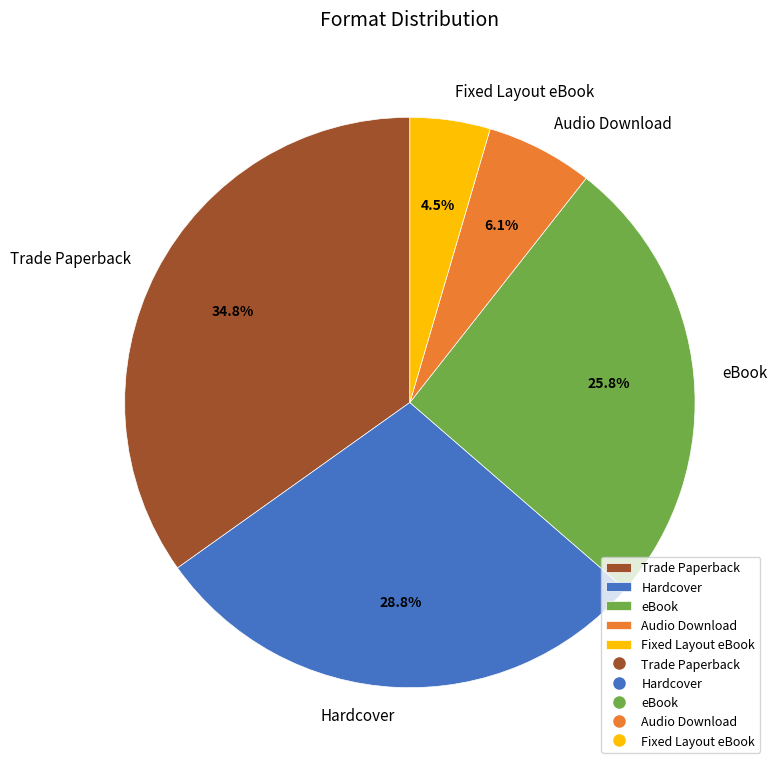

Which category has the smallest portion of the pie?

Fixed Layout eBook